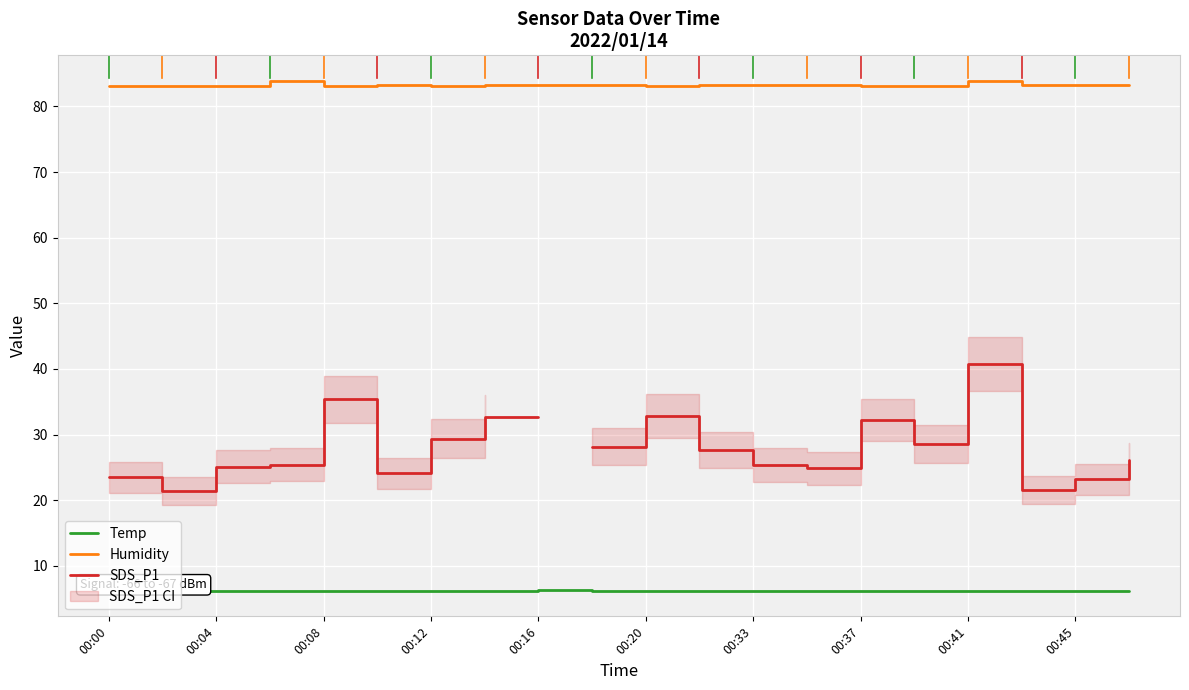

How many series are shown in this chart?

3